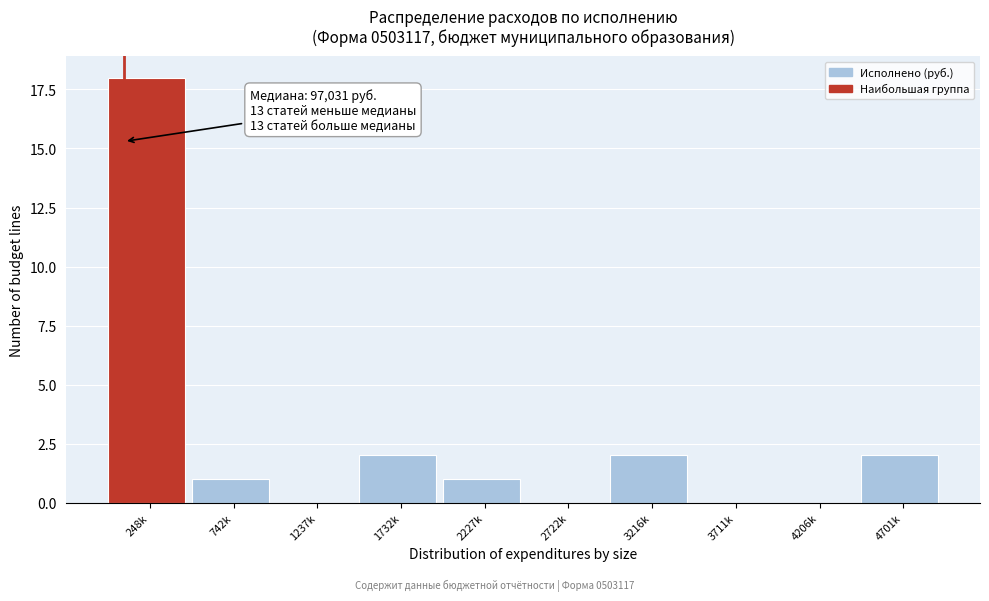

Reading left to right, what are all the values shown in this chart?

248k=18	742k=1	1237k=0	1732k=2	2227k=1	2722k=0	3216k=2	3711k=0	4206k=0	4701k=2